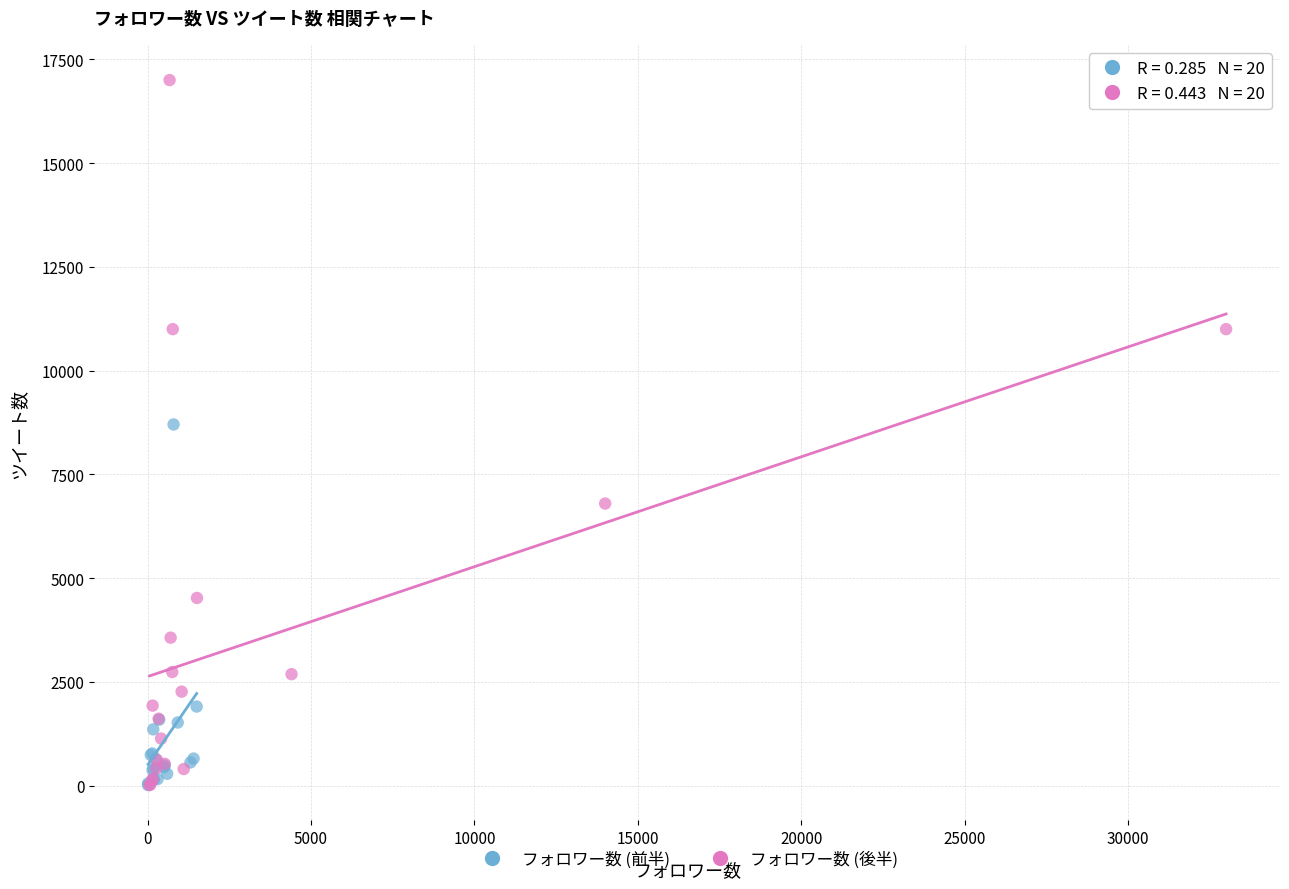

Which series reaches the maximum Y coordinate?

フォロワー数 (後半)